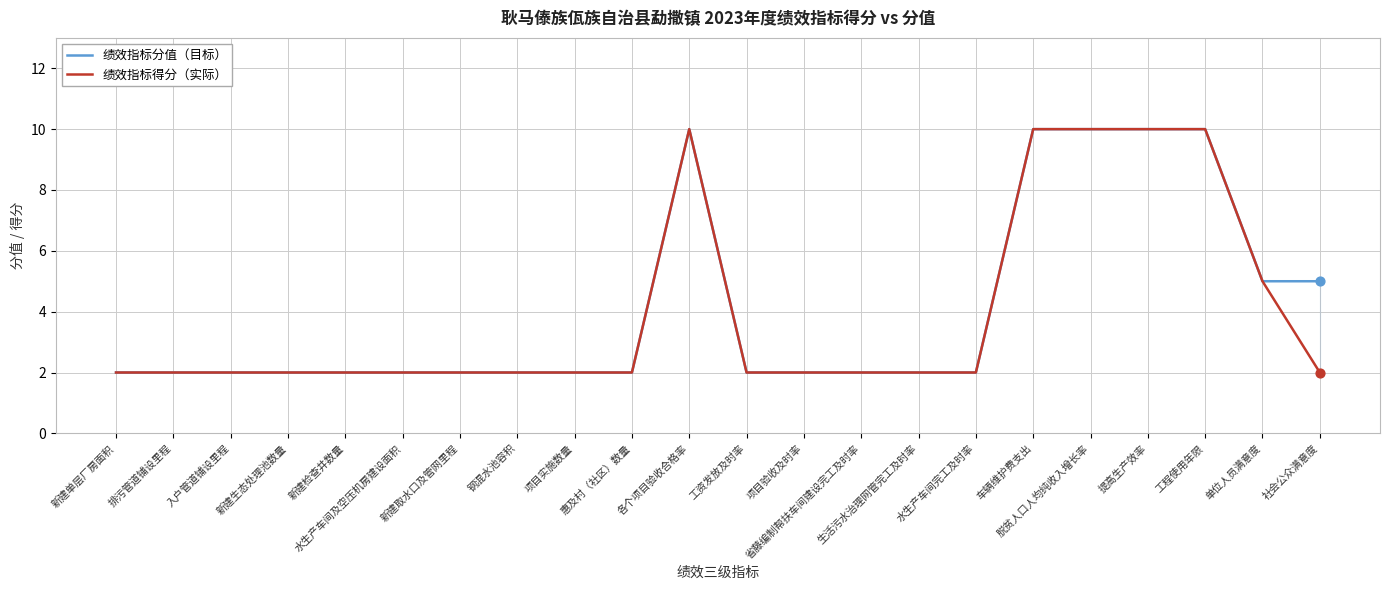

At how many categories does at least one series exceed 7?

5